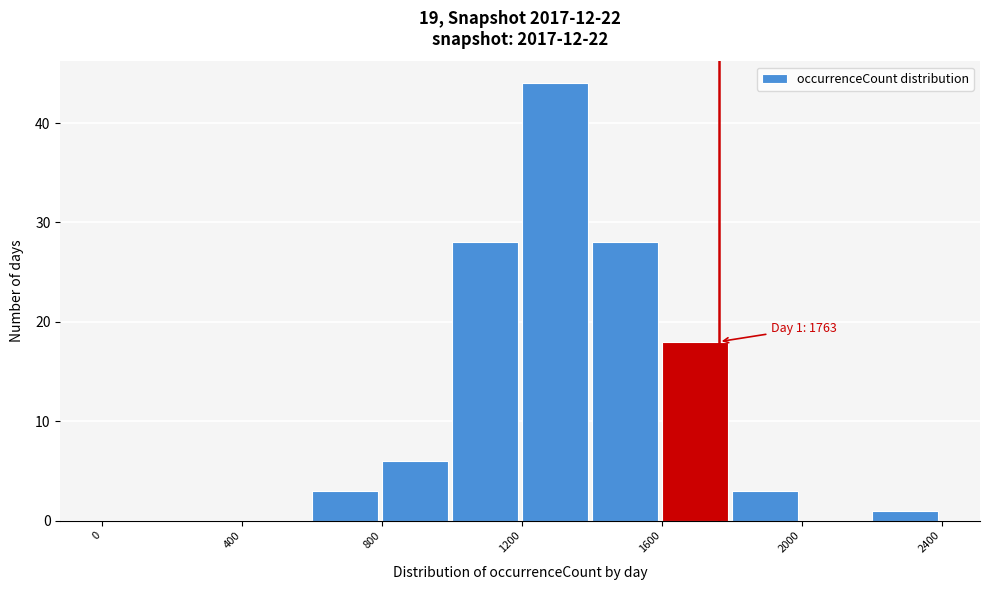

Which range on the x-axis has the tallest bar?

1200 to 1400